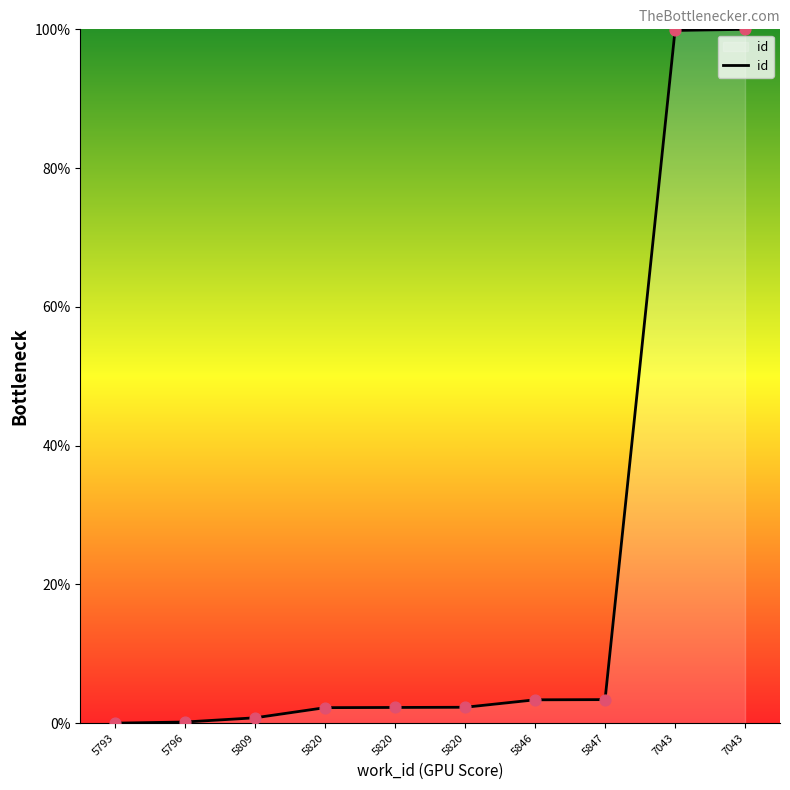

What is the change in value from 5793 to 5820?

+2.3